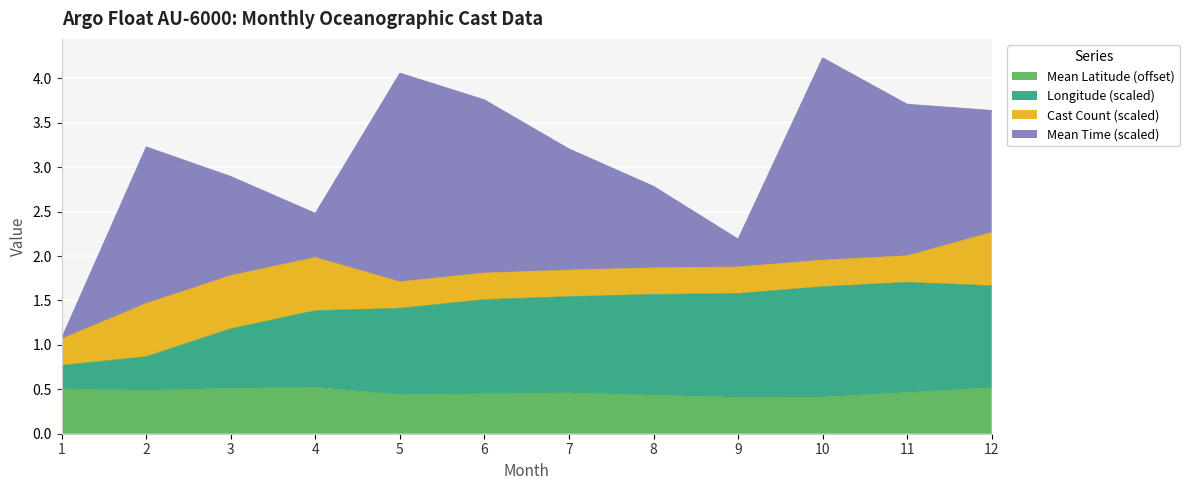

Where is Mean Latitude nearest to the value 0?

9